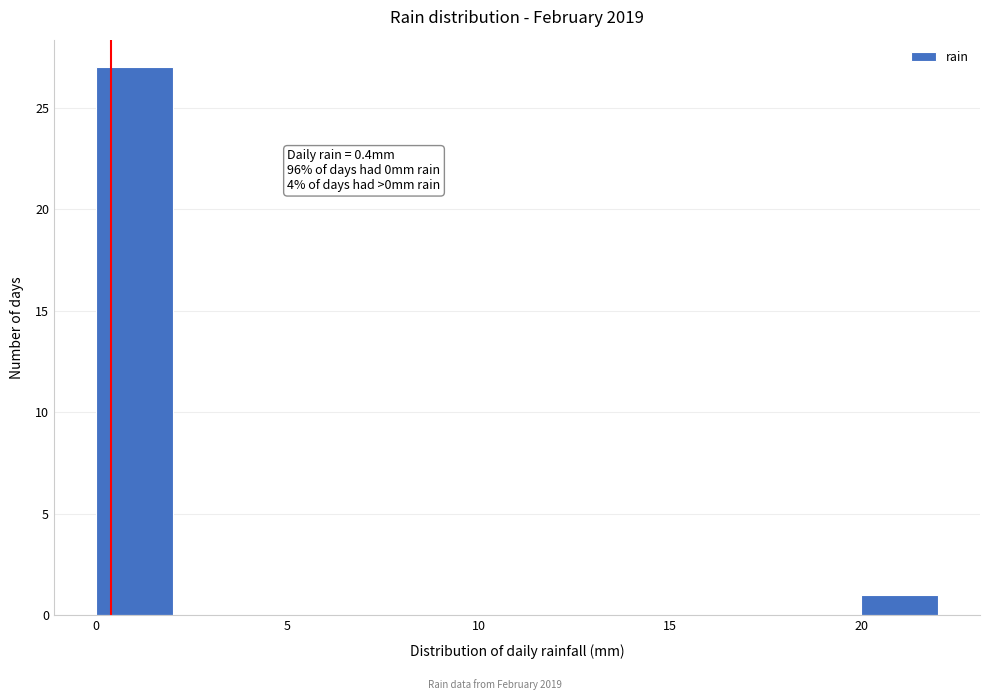

Which range on the x-axis has the tallest bar?

0 to 2